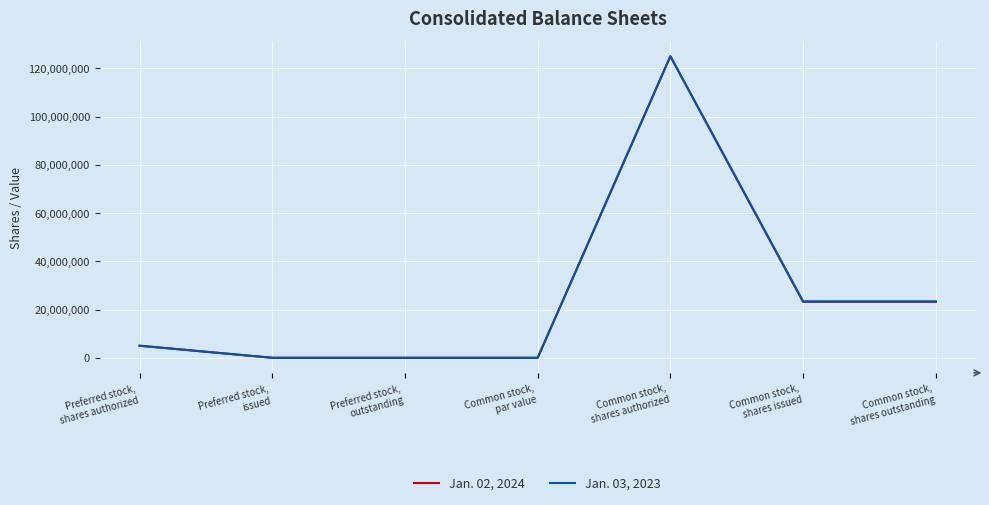

How many lines are shown in the chart?

2